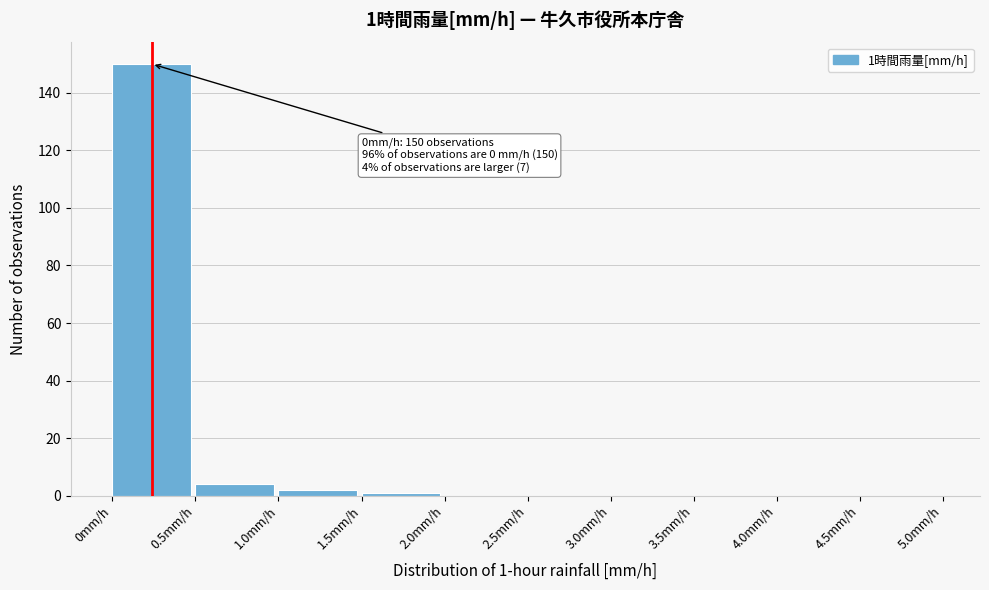

Over which range of the x-axis is the bar tallest?

0.0 to 0.5